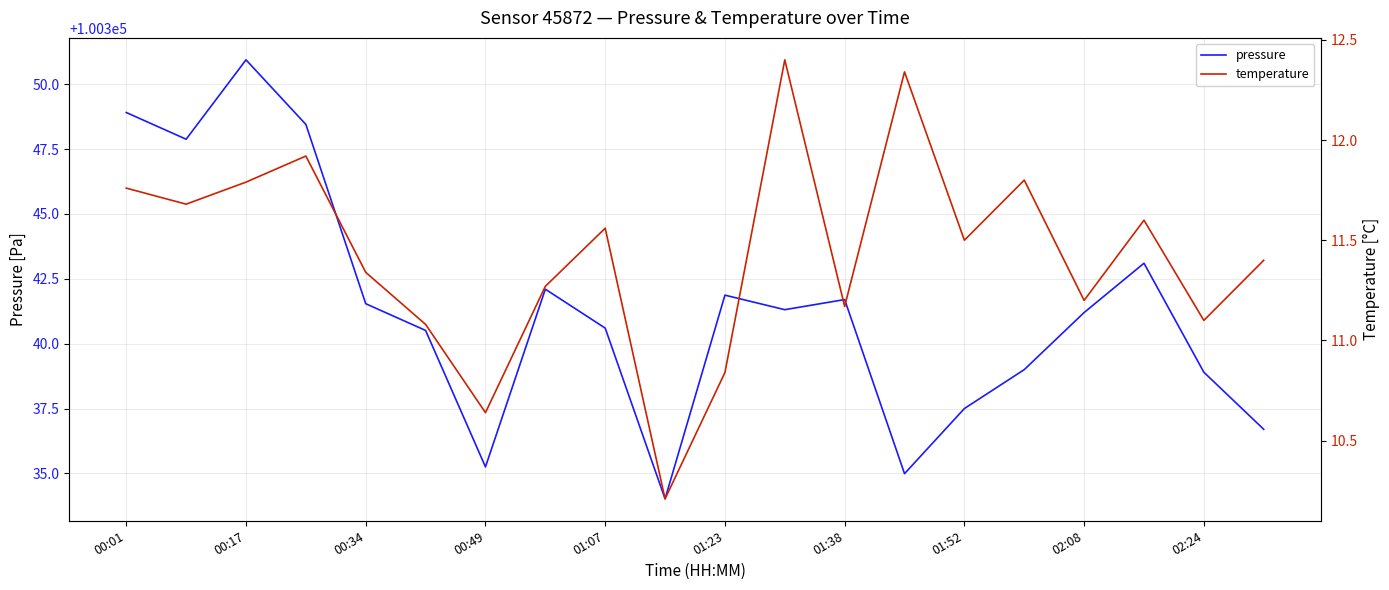

What is the difference between the maximum and minimum values in the pressure series?

16.9